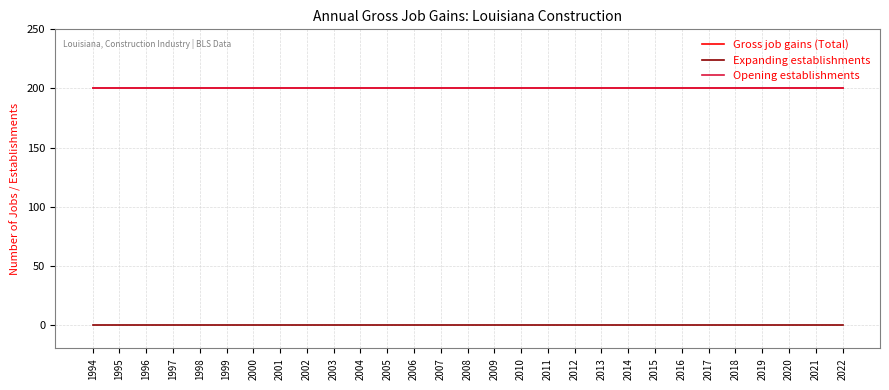

Is this an area chart (filled region under the line)?

No